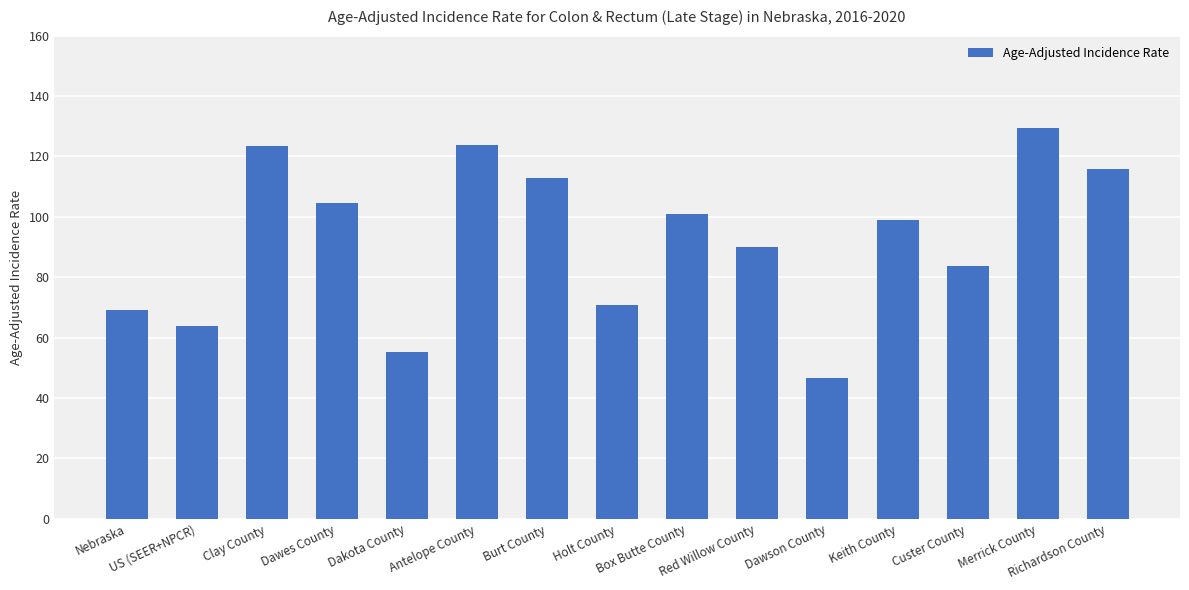

What is the maximum value shown in the chart?

129.4